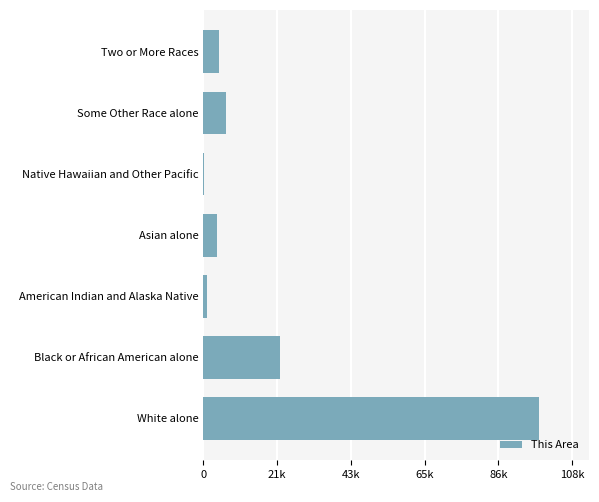

What is the maximum value shown in the chart?

98519